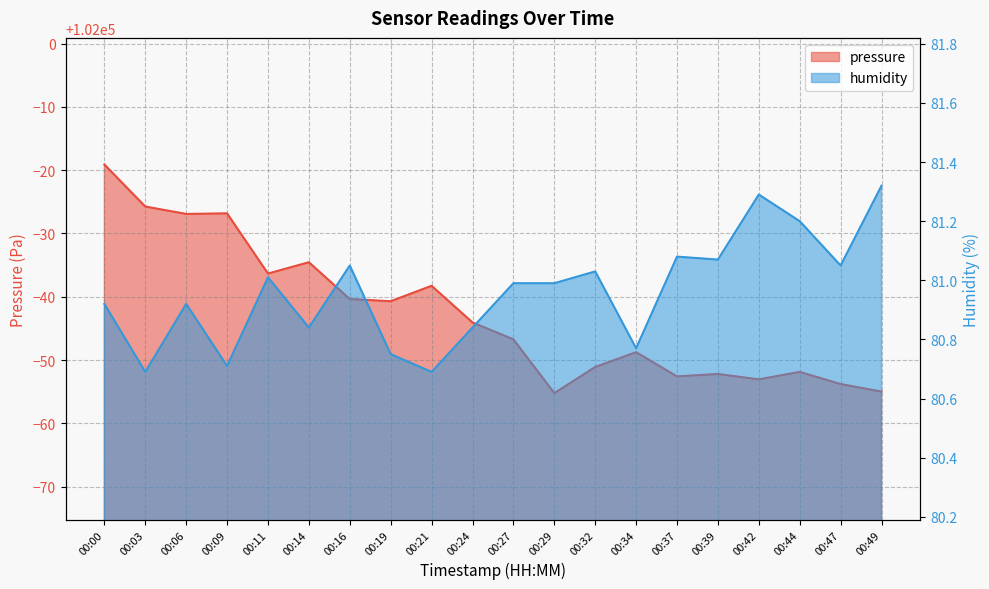

What is the difference between the second highest and second lowest values in the humidity series?

0.6